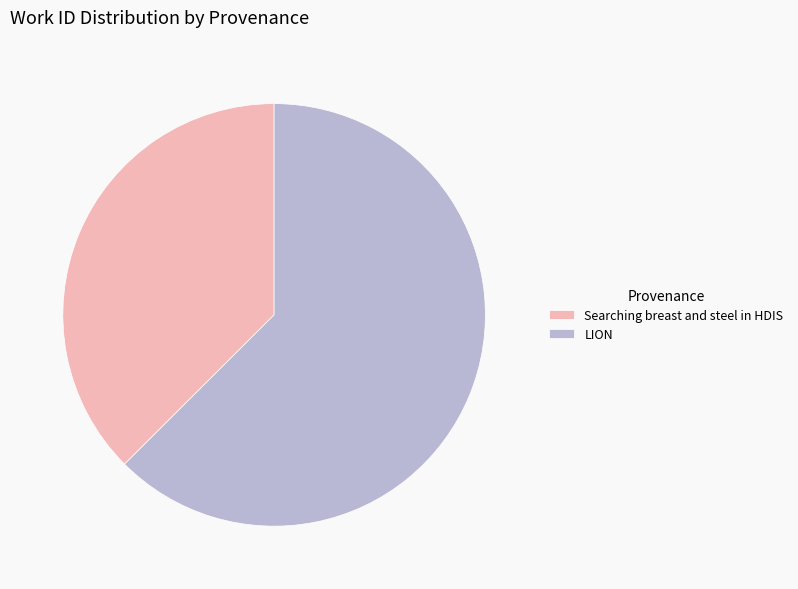

Which slice is the smallest?

Searching breast and steel in HDIS